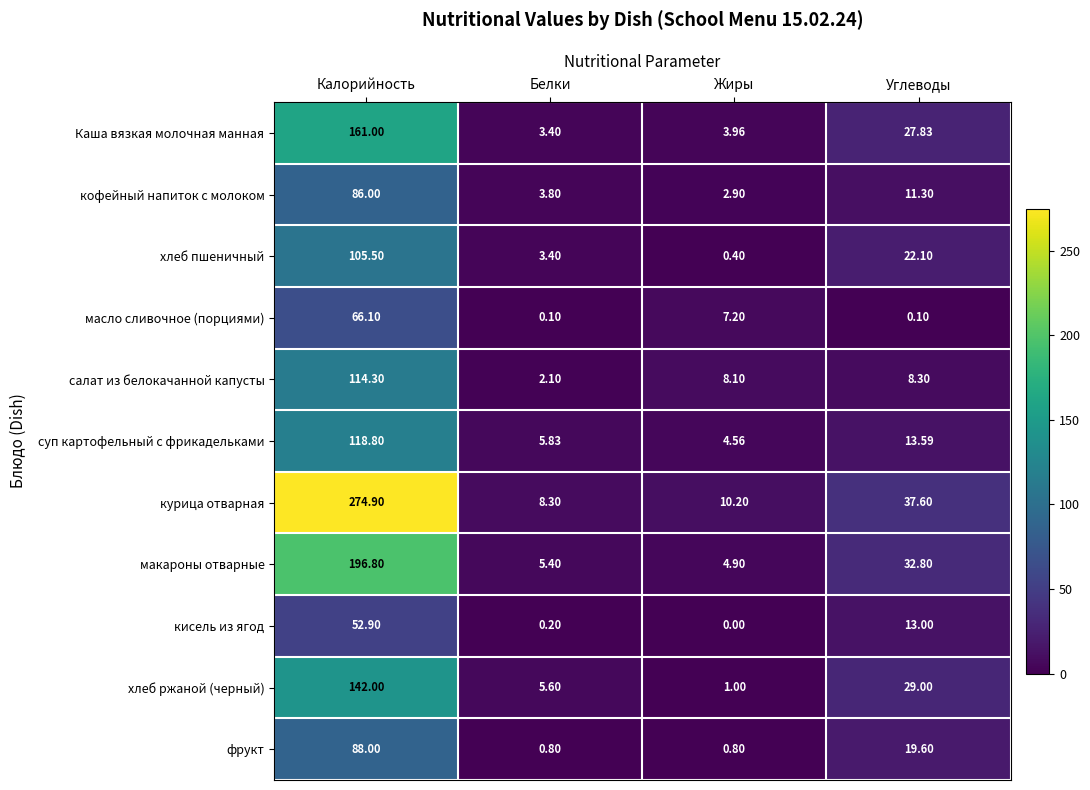

At which category is the sum across all series the highest?

Калорийность